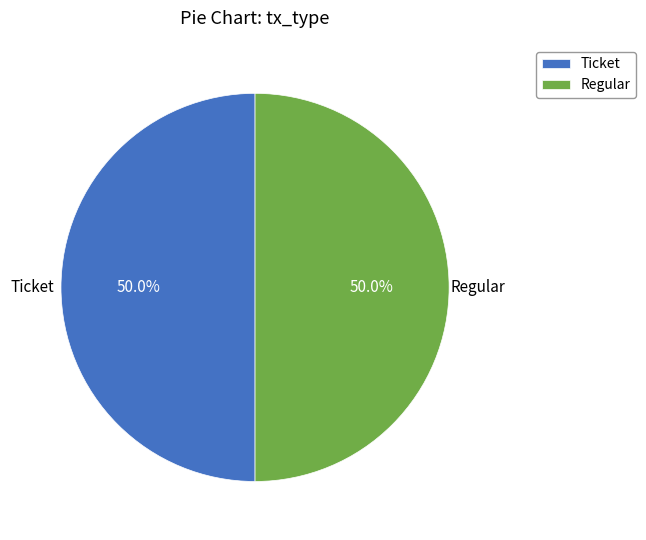

How many slices are in this pie chart?

2